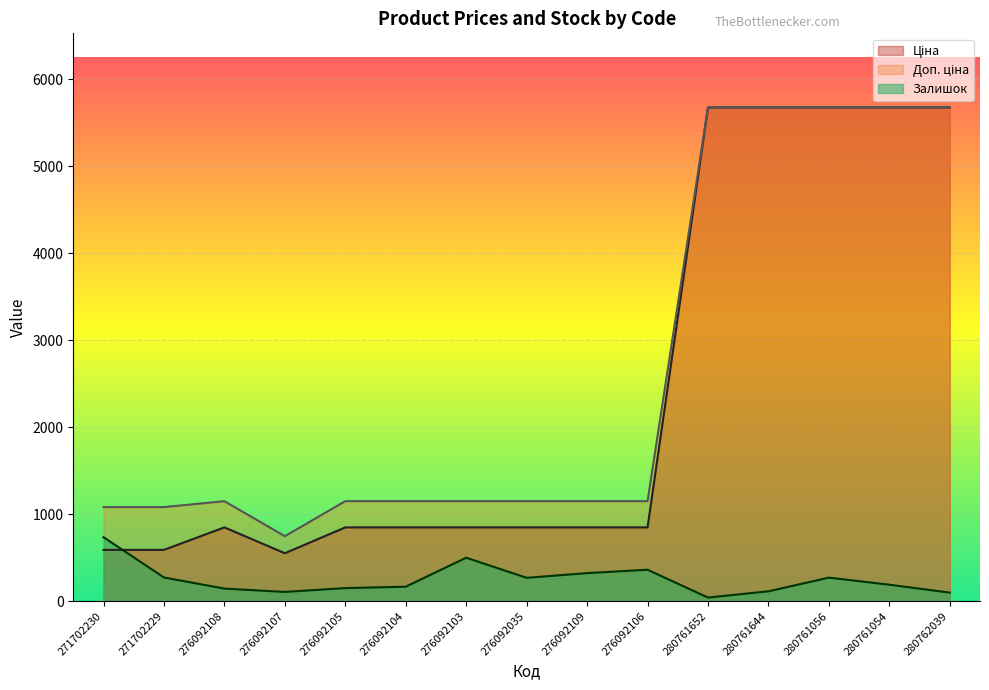

Rank the categories by Залишок value from highest to lowest.

271702230, 276092103, 276092106, 276092109, 271702229, 280761056, 276092035, 280761054, 276092104, 276092105, 276092108, 280761644, 276092107, 280762039, 280761652